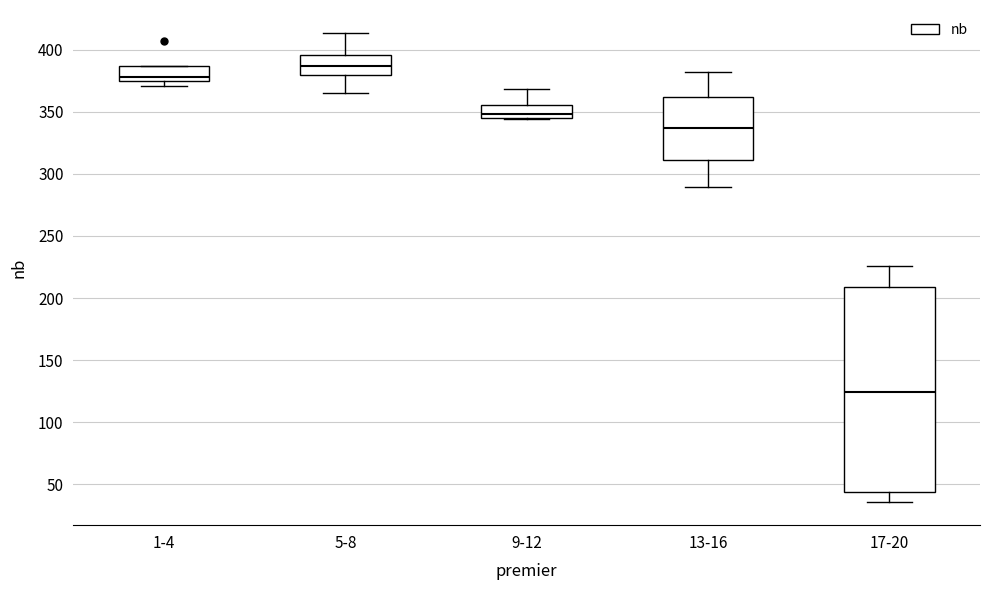

Which box's median line is the highest?

5-8